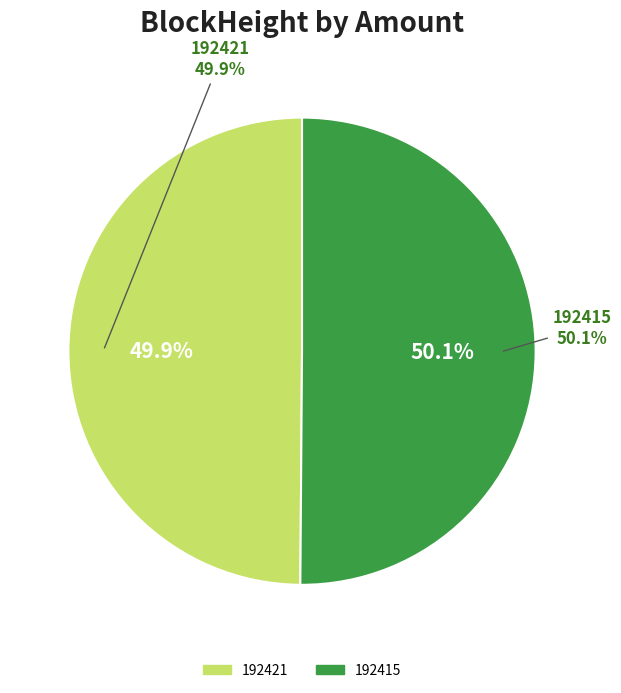

What is the largest slice in the pie chart?

192415